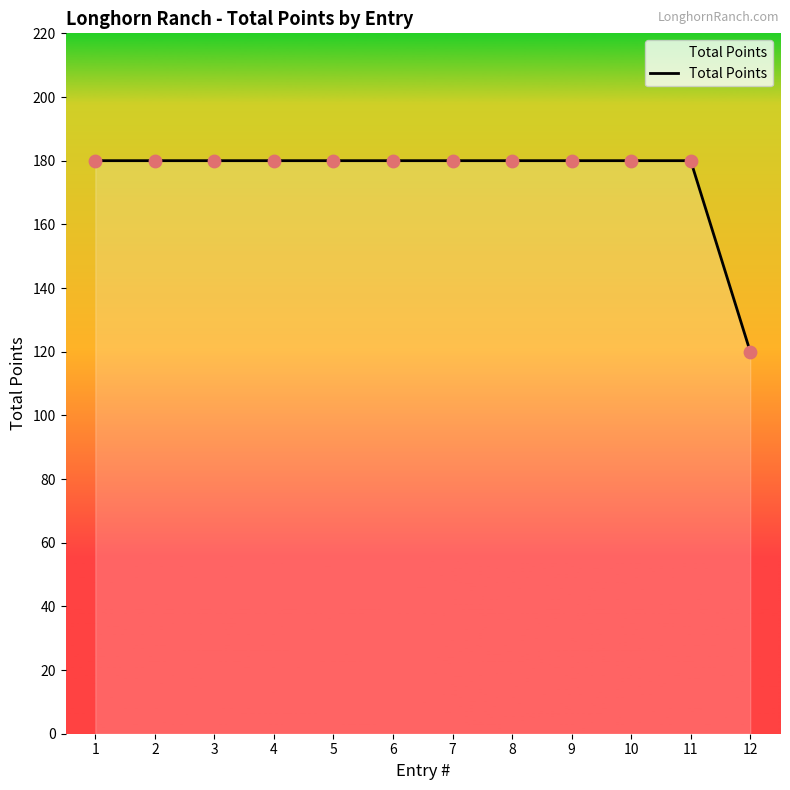

Approximately how many times larger is the value at 3 compared to 10?

1.0